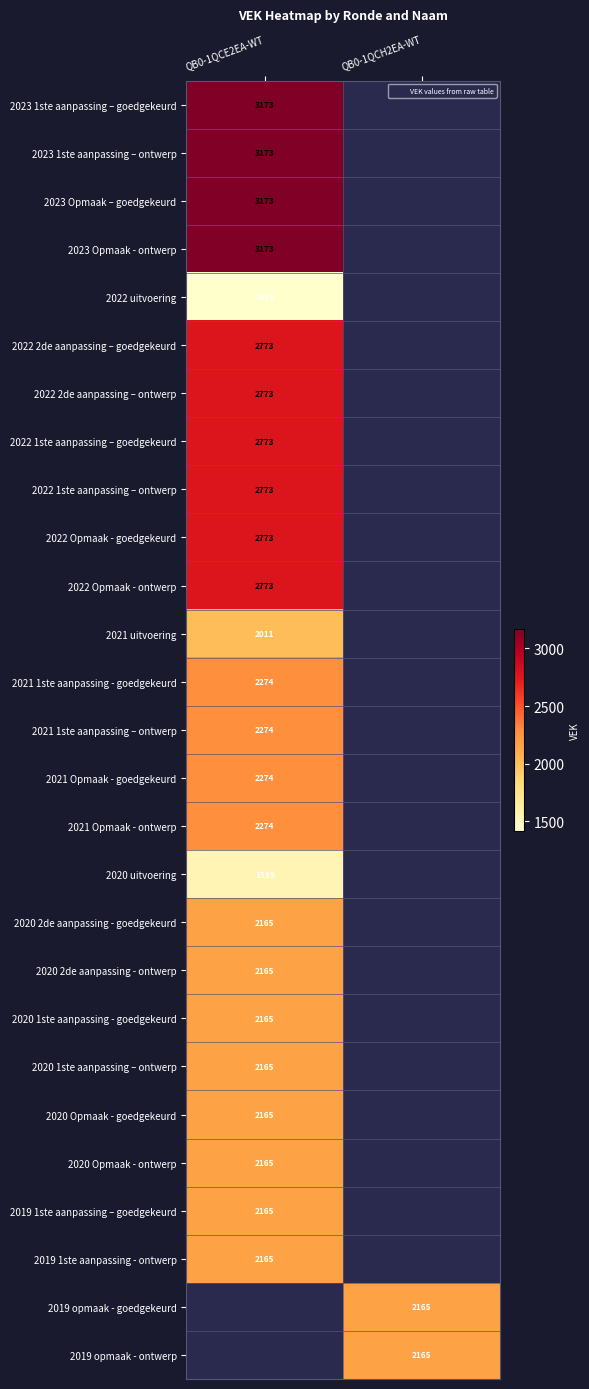

At how many categories does at least one series exceed 2958?

1